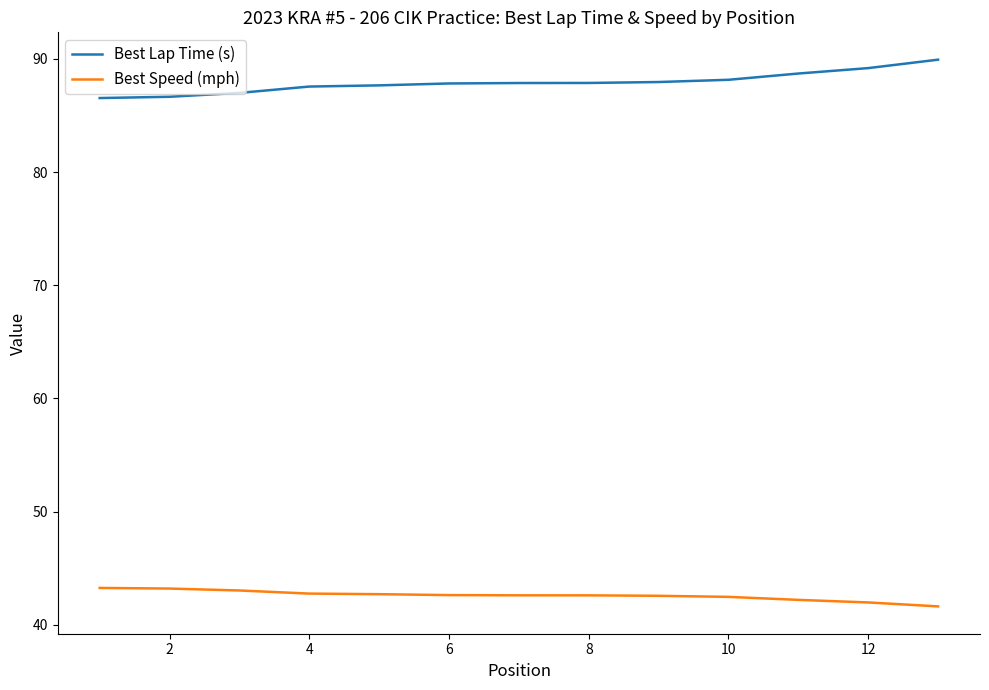

True or false: Best Lap Time (s) and Best Speed (mph) cross at least once.

False